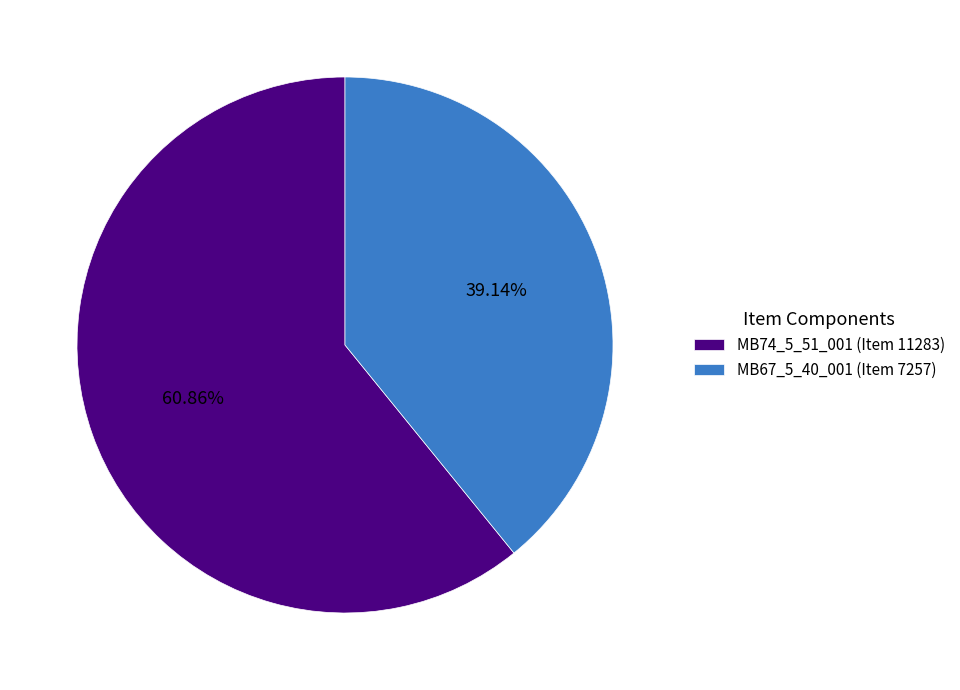

How much of the chart is everything except MB74_5_51_001 (Item 11283)?

39.1%